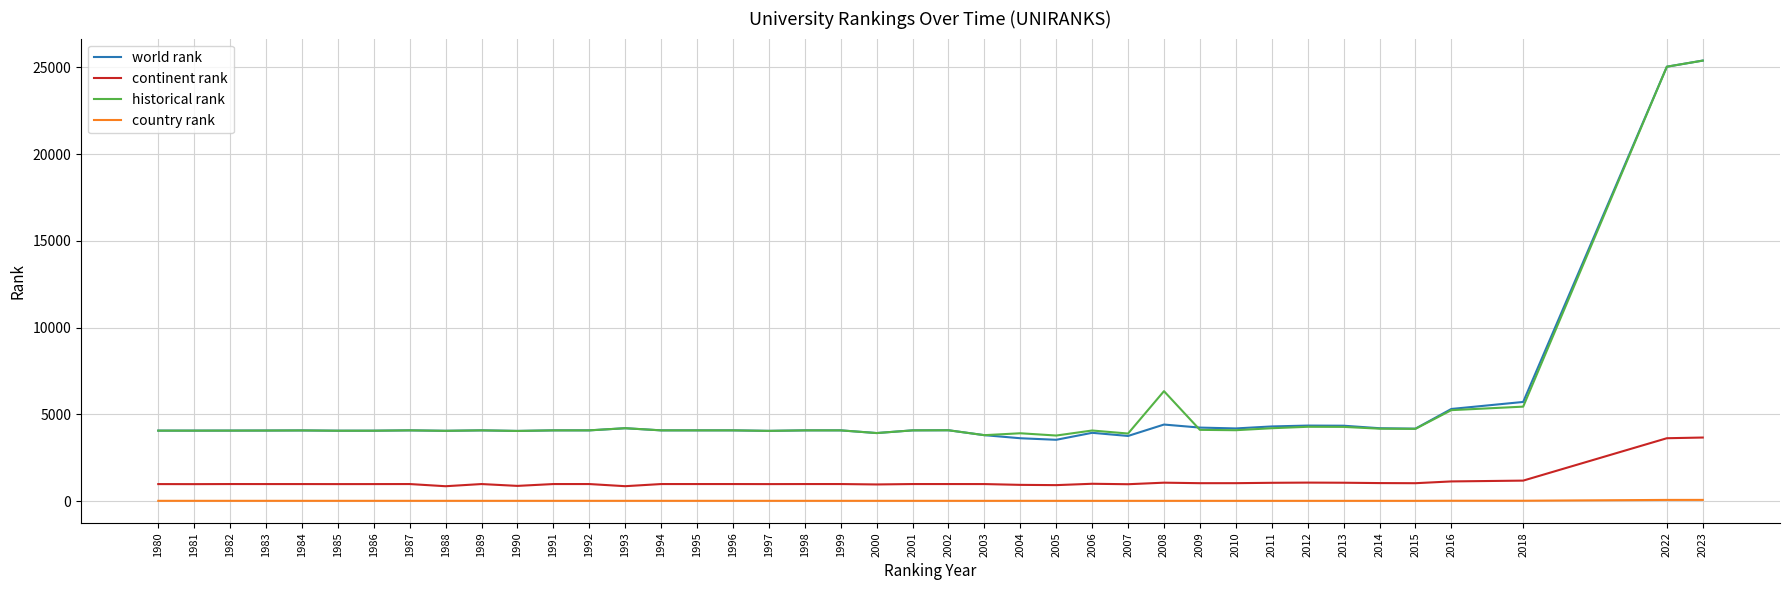

What is the greatest value displayed?

25389